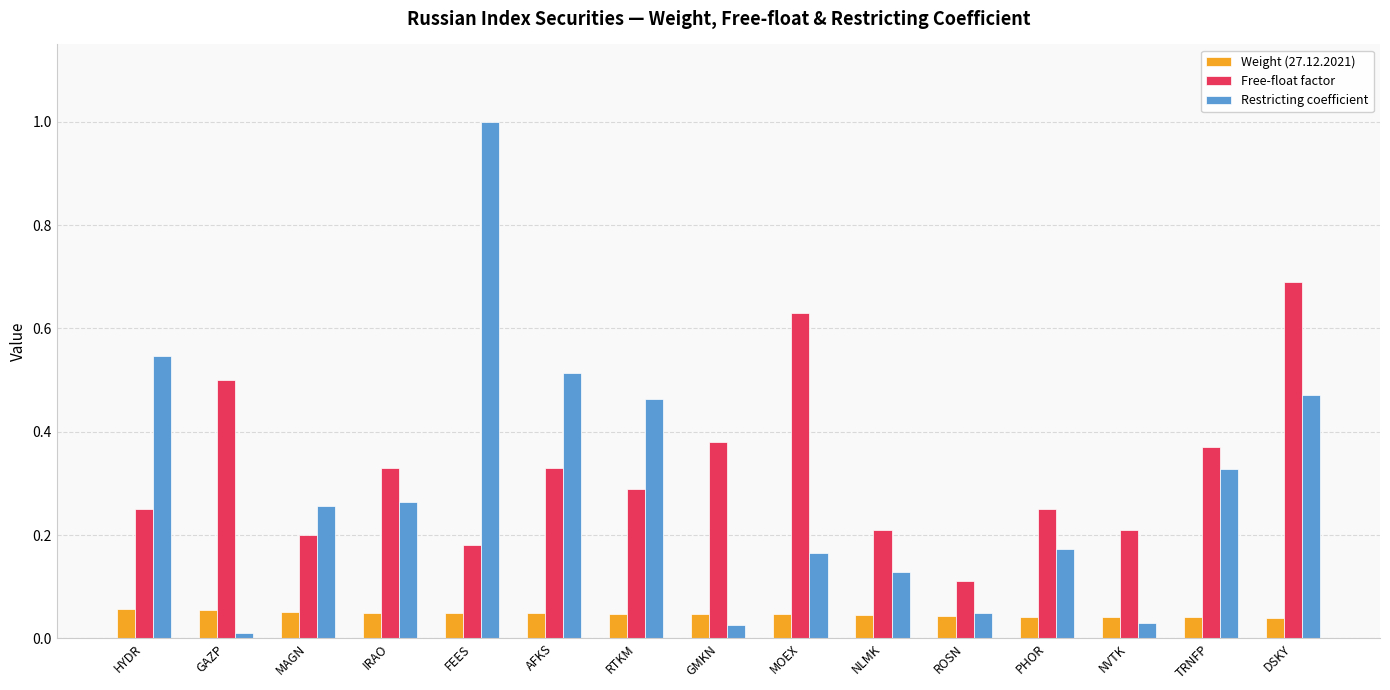

Are the bars grouped side by side (vs. stacked)?

Yes